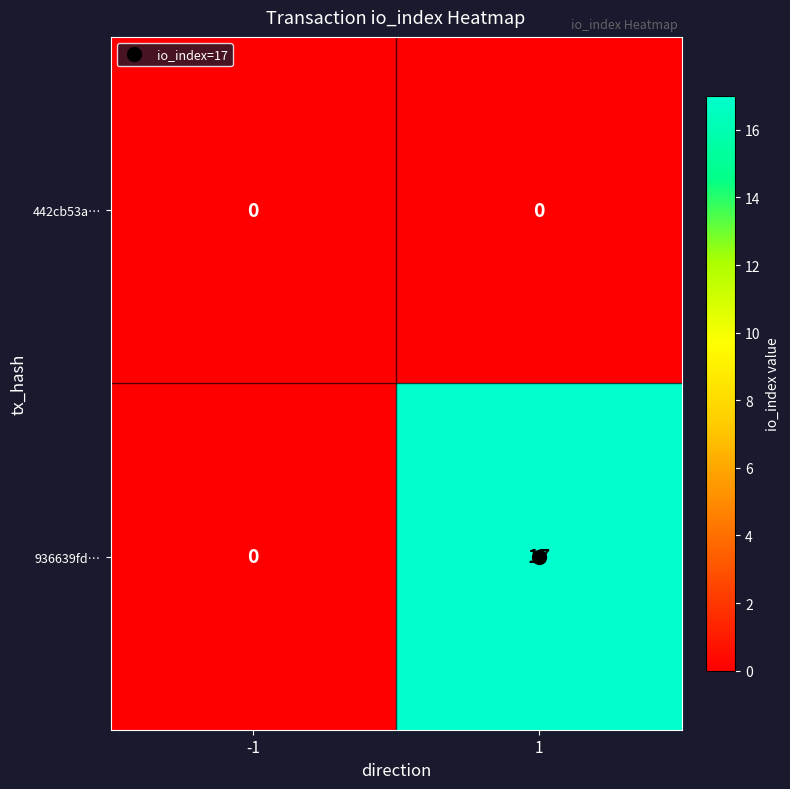

At 1, list the series in order from largest to smallest.

936639fd…, 442cb53a…